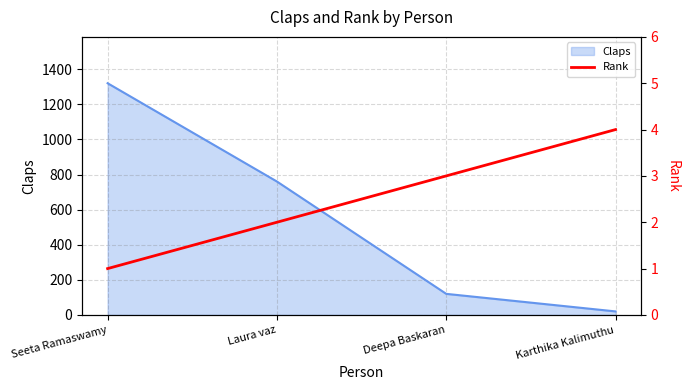

List the labels in order of Claps value, largest first.

Seeta Ramaswamy, Laura vaz, Deepa Baskaran, Karthika Kalimuthu